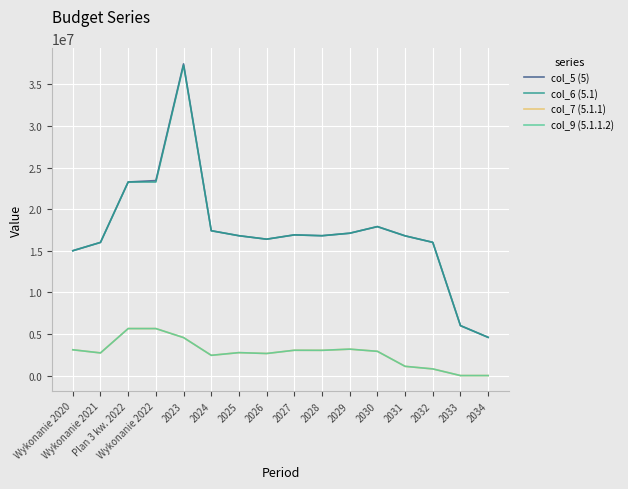

At which category does col_6 (5.1) reach its first local peak?

2023